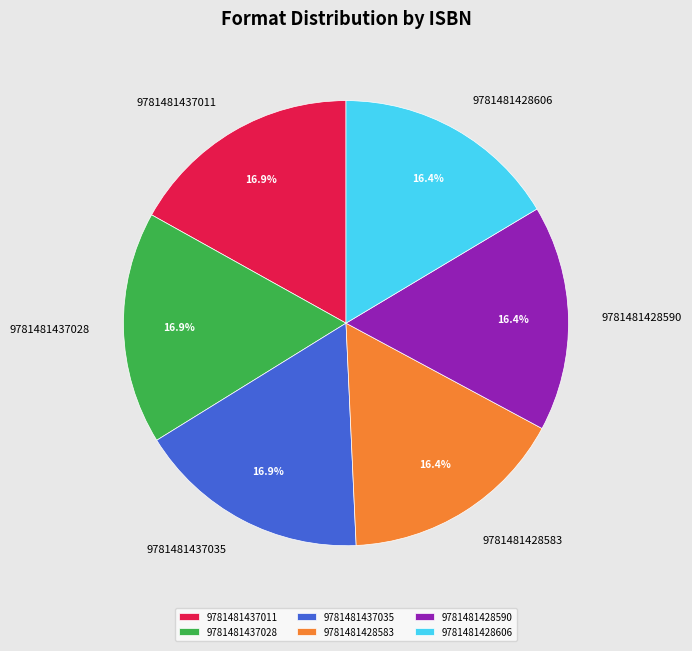

Is there any slice that represents more than half of the pie?

No